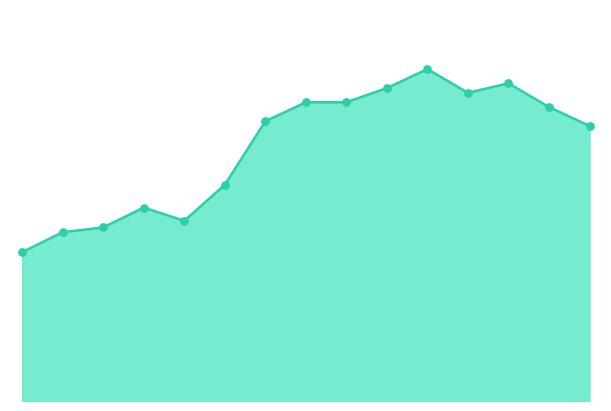

Does the chart have visible grid lines?

No